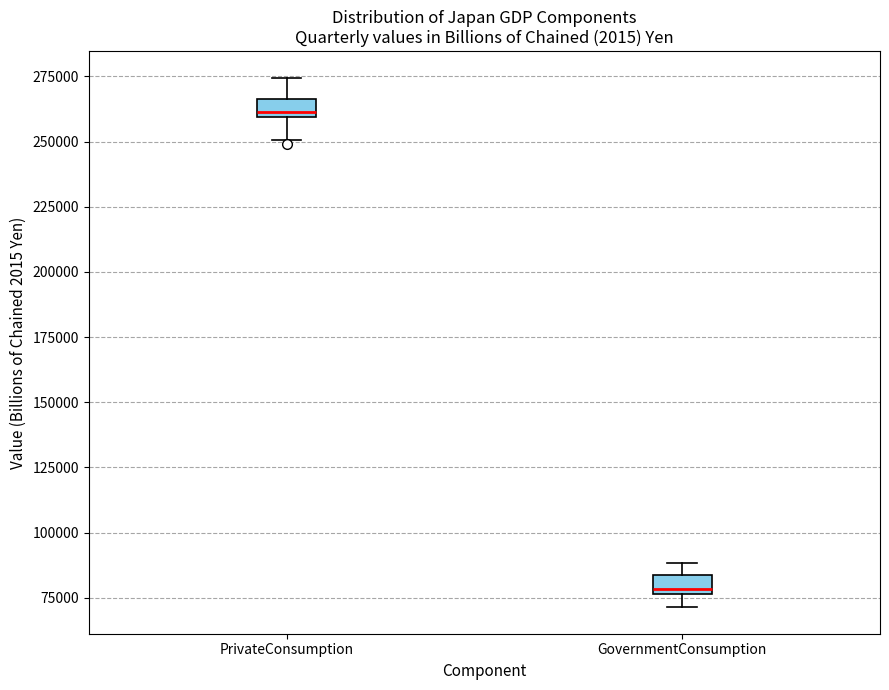

Which box's median line is the highest?

PrivateConsumption